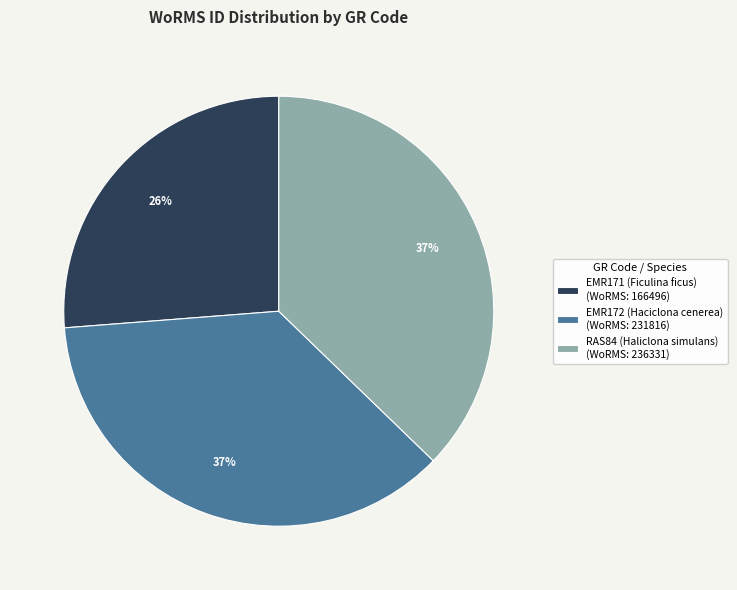

What percentage is the RAS84 (Haliclona simulans) slice, to the nearest percent?

37%